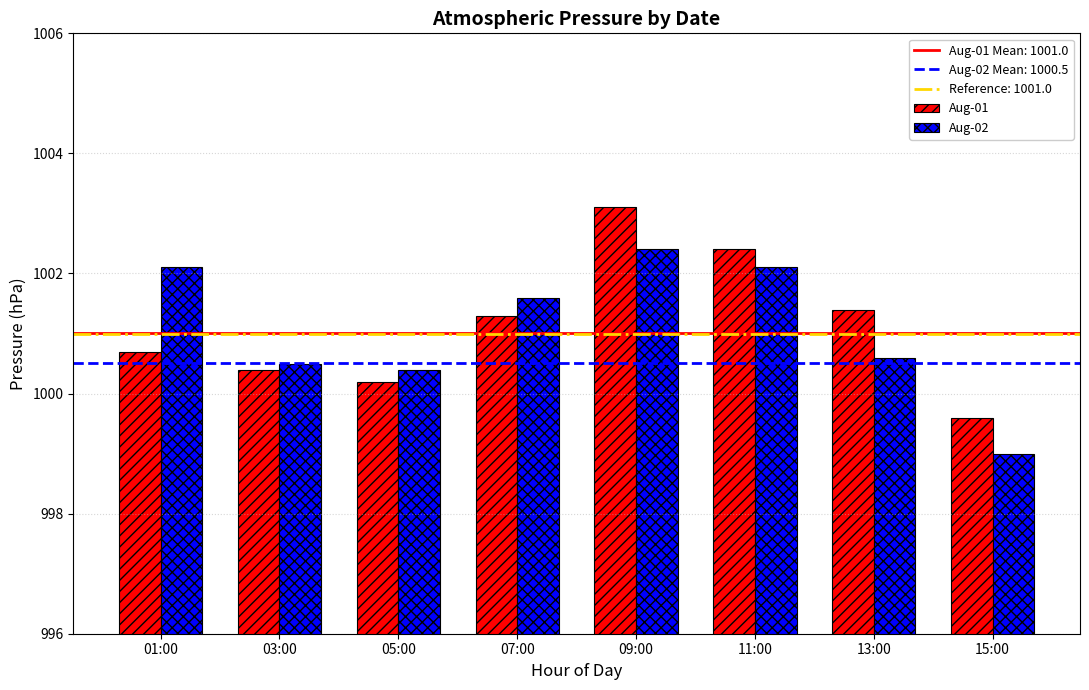

Which series has the widest spread of values?

Aug-01